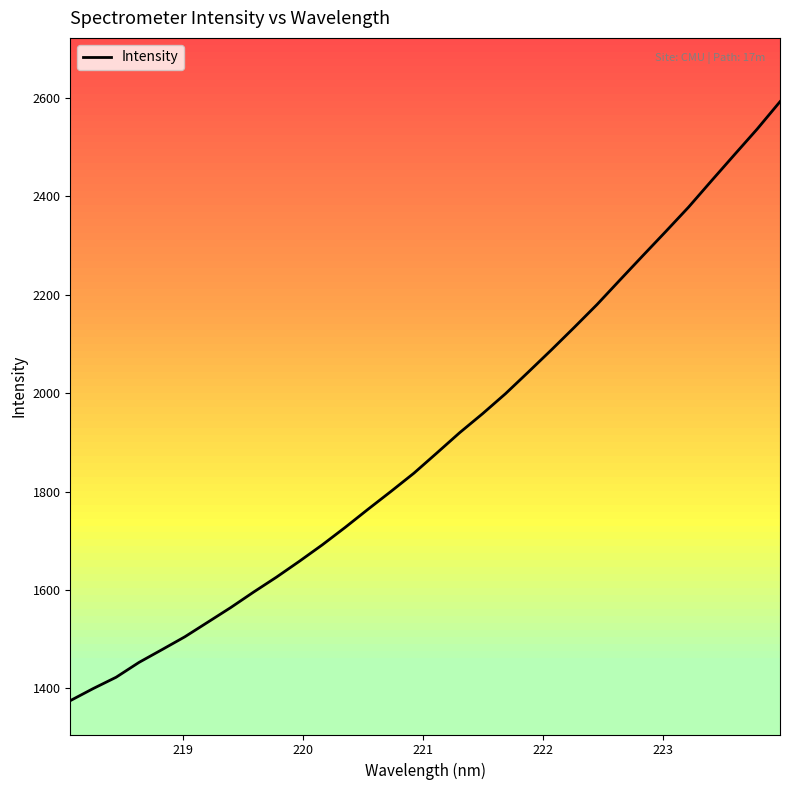

What is the greatest value displayed?

2592.1